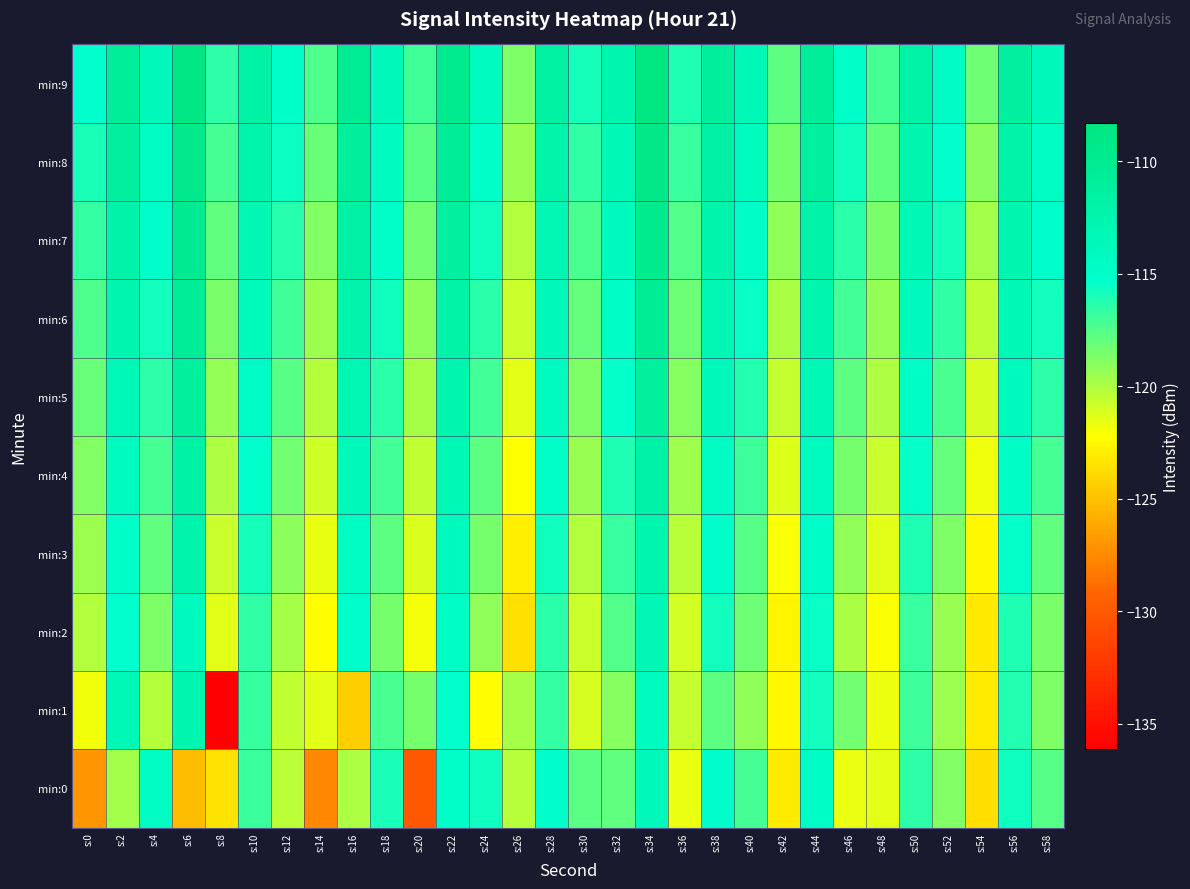

Which series changed the most between s:14 and s:38?

min:0